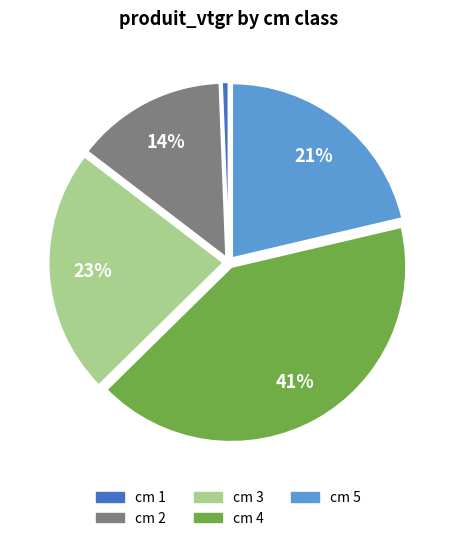

Is there any slice that represents more than half of the pie?

No